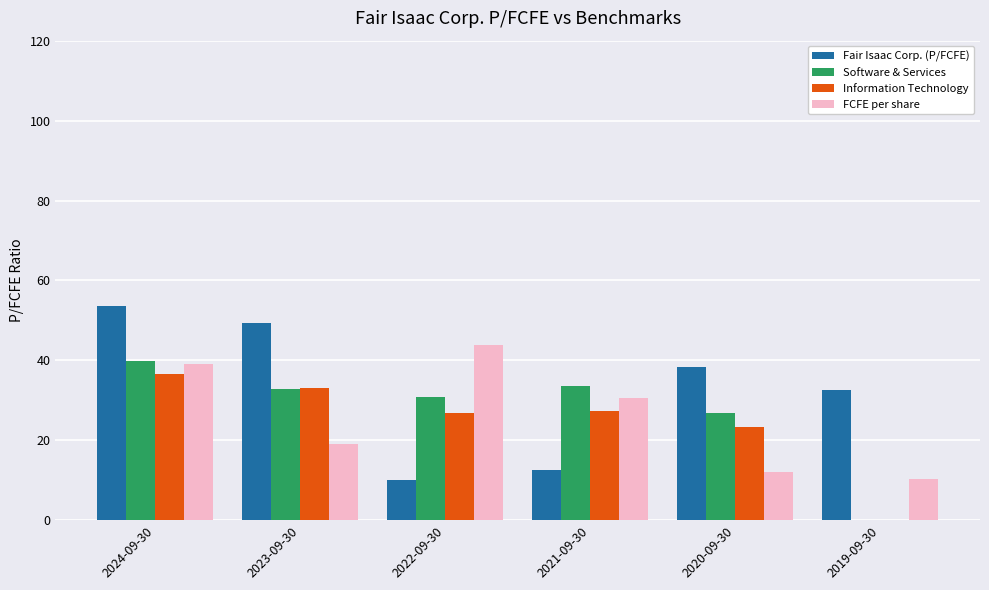

What is the approximate value of FCFE per share at 2024-09-30?

39.0